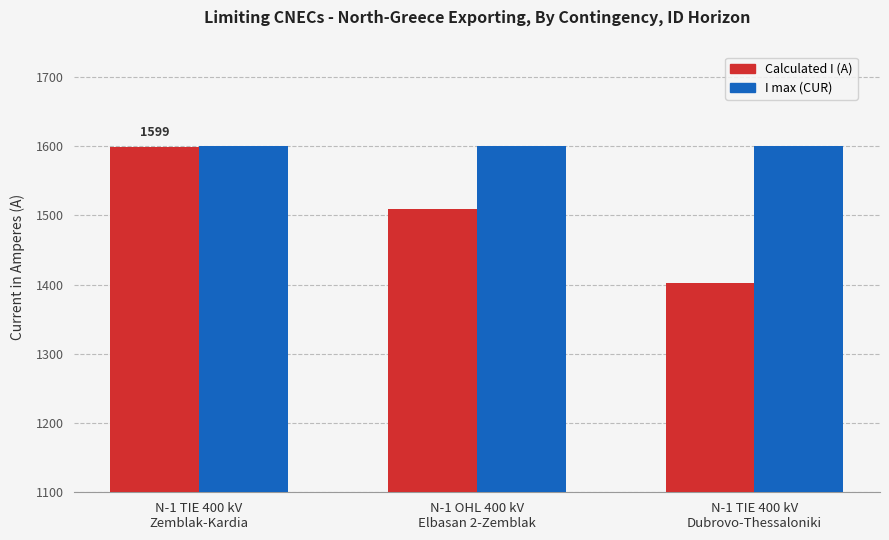

What is the label of the 1st bar from the left?

N-1 TIE 400 kV
Zemblak-Kardia